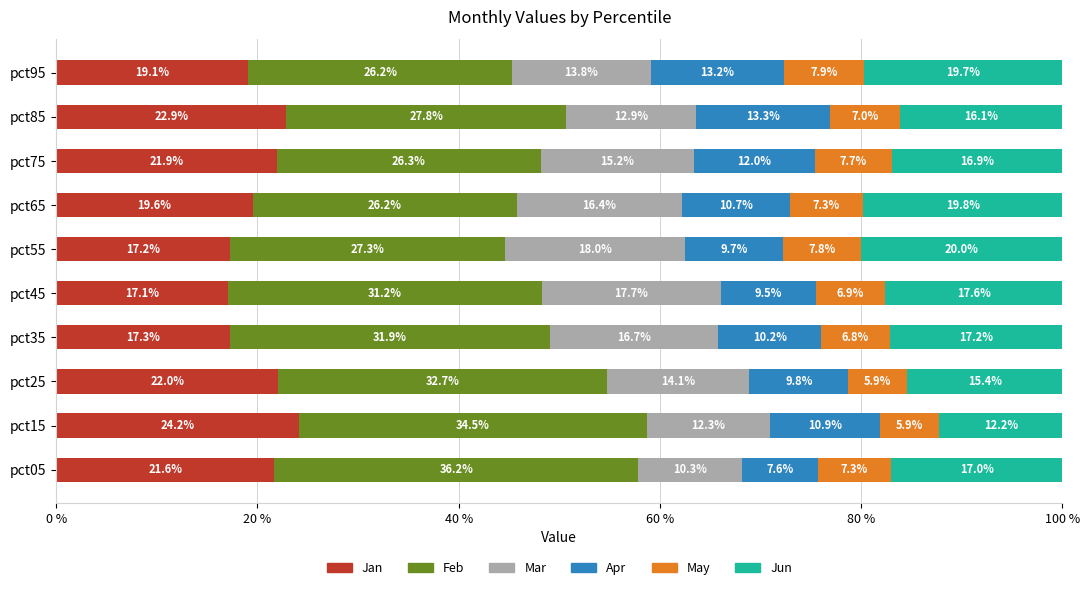

At which label does Jan reach its peak?

pct15